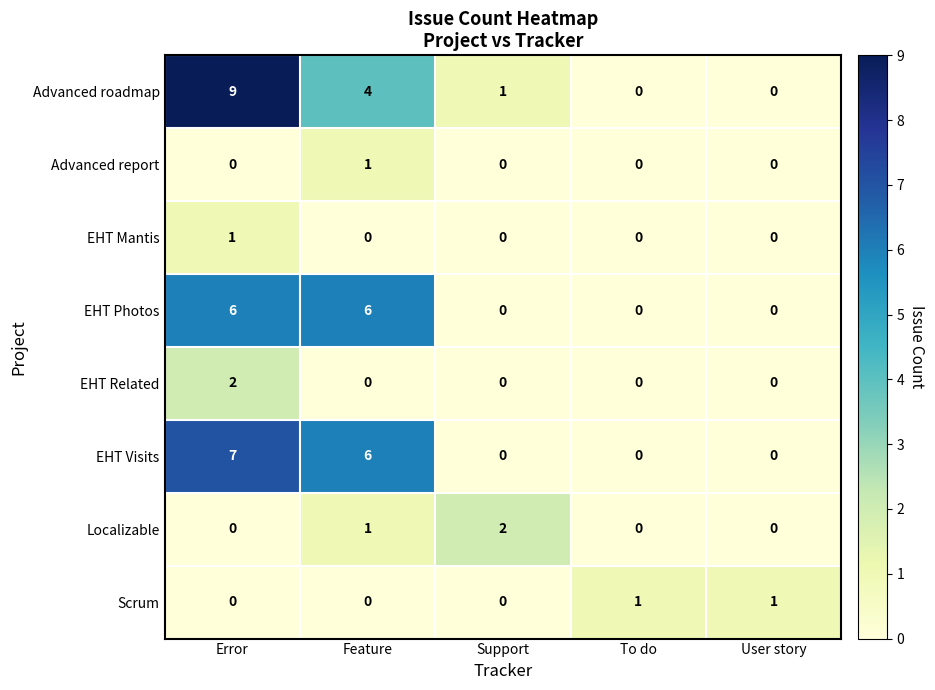

True or false: EHT Related has a value of 3 at Error.

False